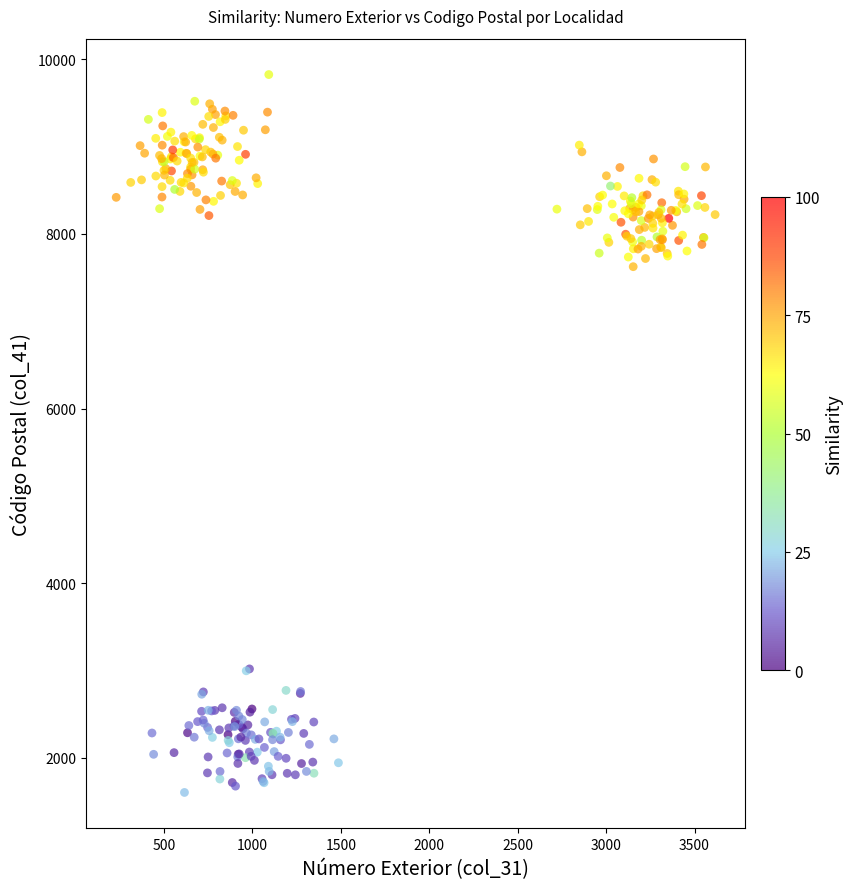

What Y value in the scatter plot is closest to 5714?

7624.4